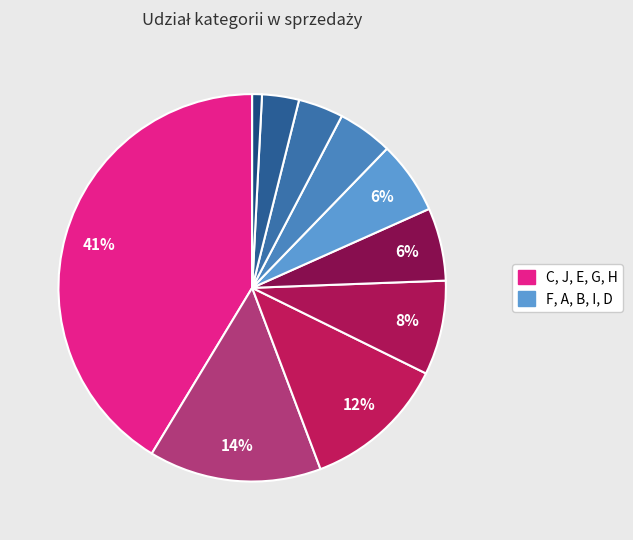

Is there any slice that represents more than half of the pie?

No